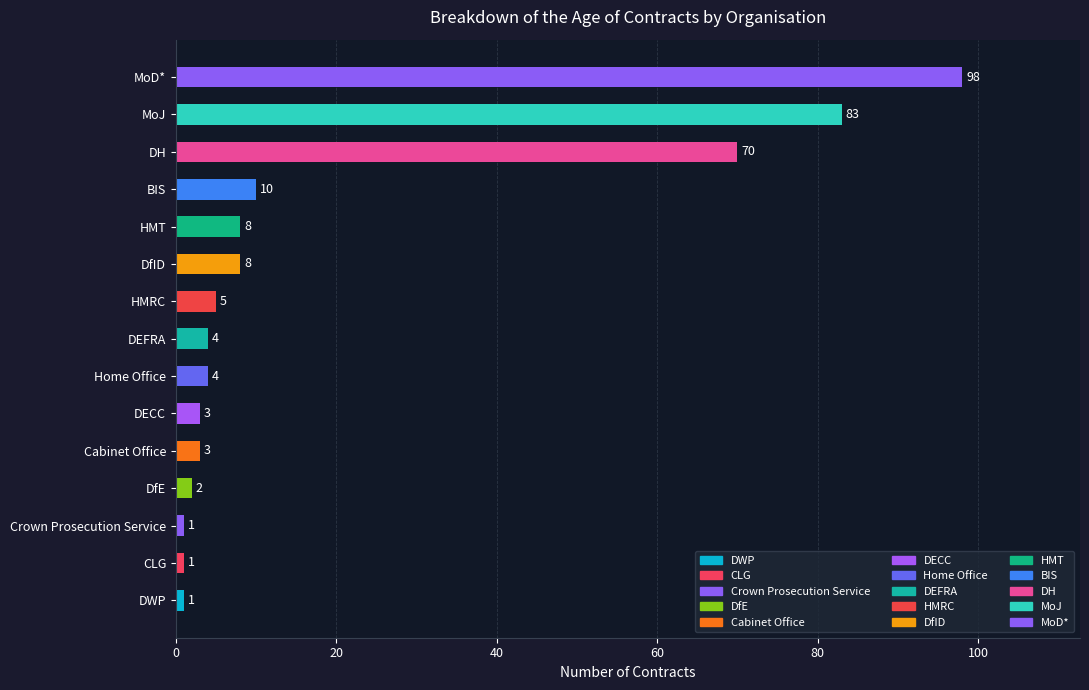

Where is the data nearest to the value 49?

DH